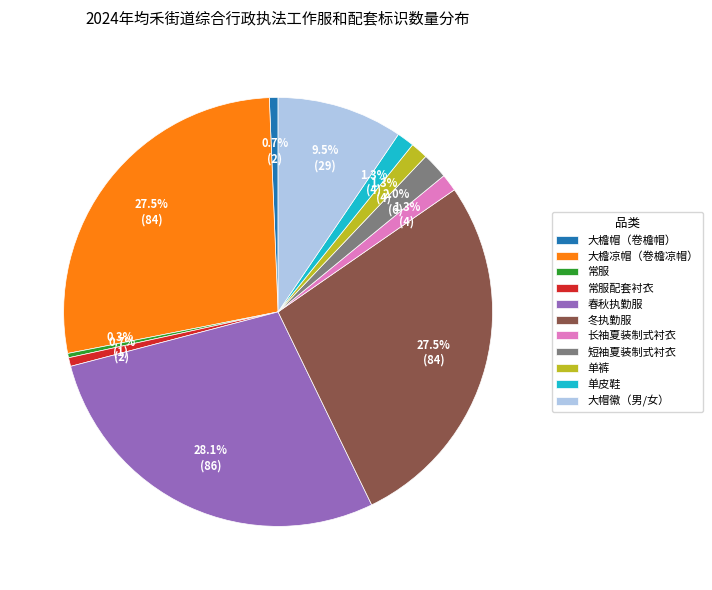

Between 大檐凉帽（卷檐凉帽） and 春秋执勤服, which is larger?

春秋执勤服